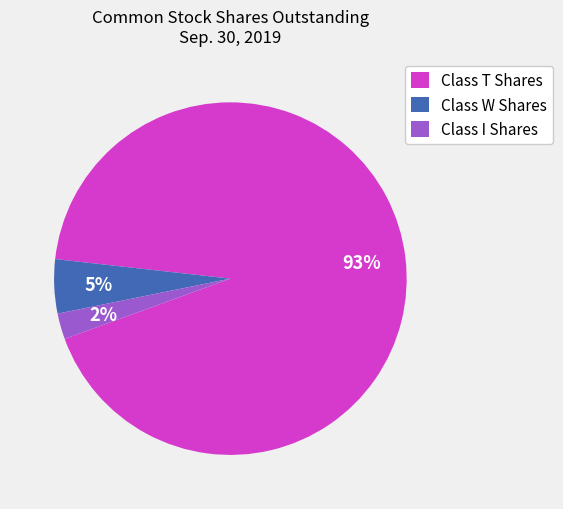

What percentage is the Class I Shares slice, to the nearest percent?

2%